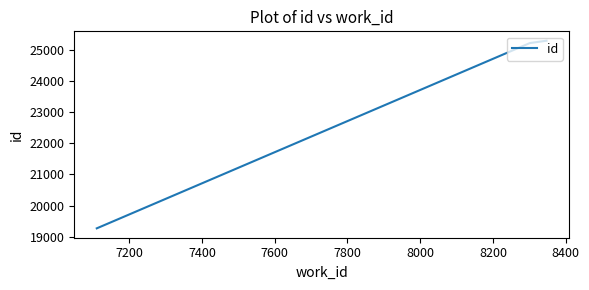

What is the sum of all values?

69787